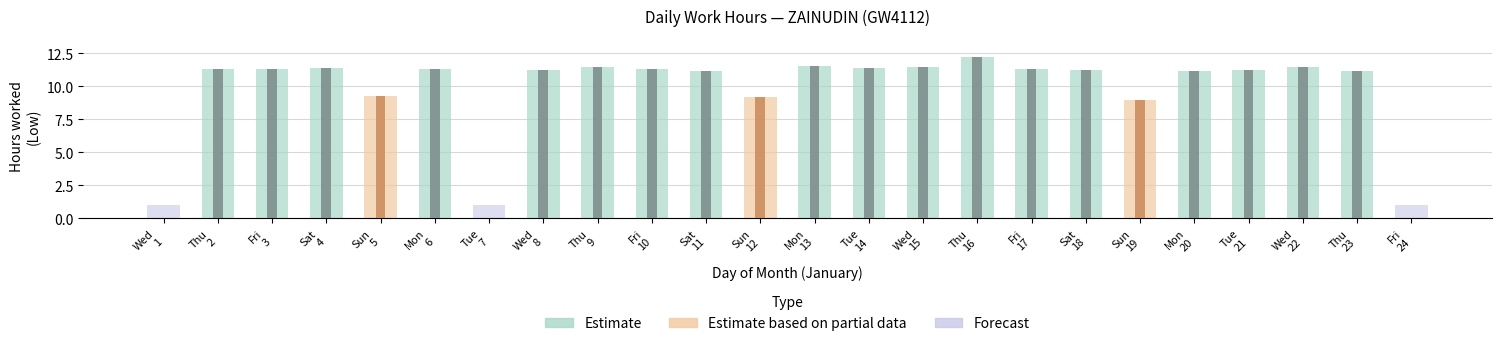

How many groups of bars are there?

24